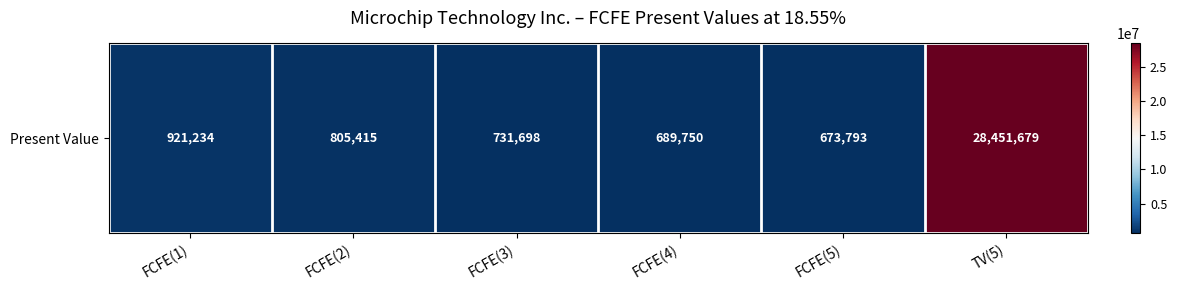

List the labels in order of value, smallest first.

FCFE(5), FCFE(4), FCFE(3), FCFE(2), FCFE(1), TV(5)